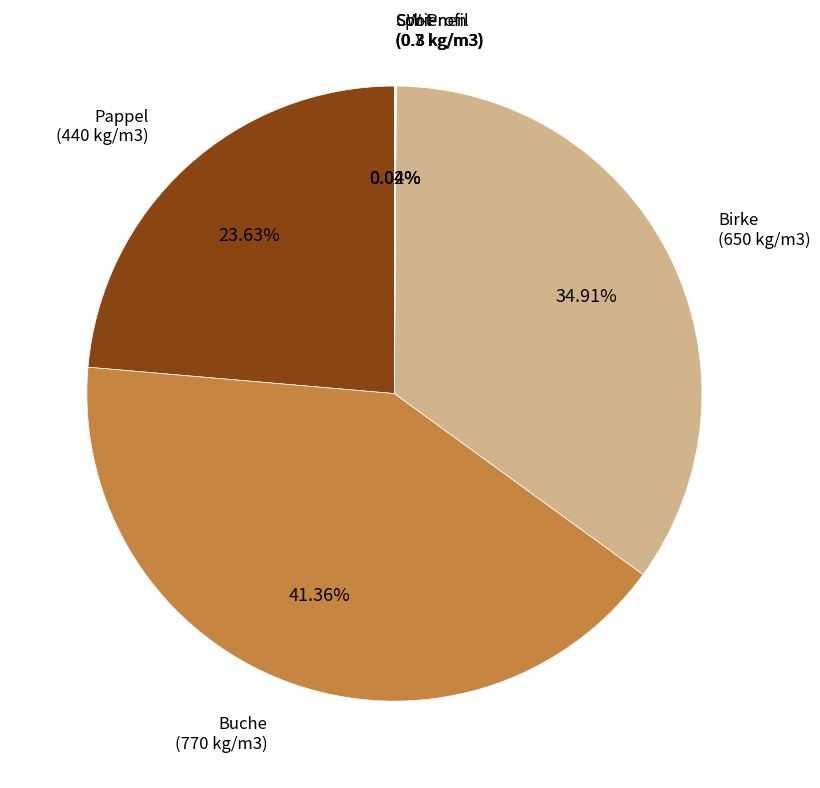

Which slice is the largest?

Buche